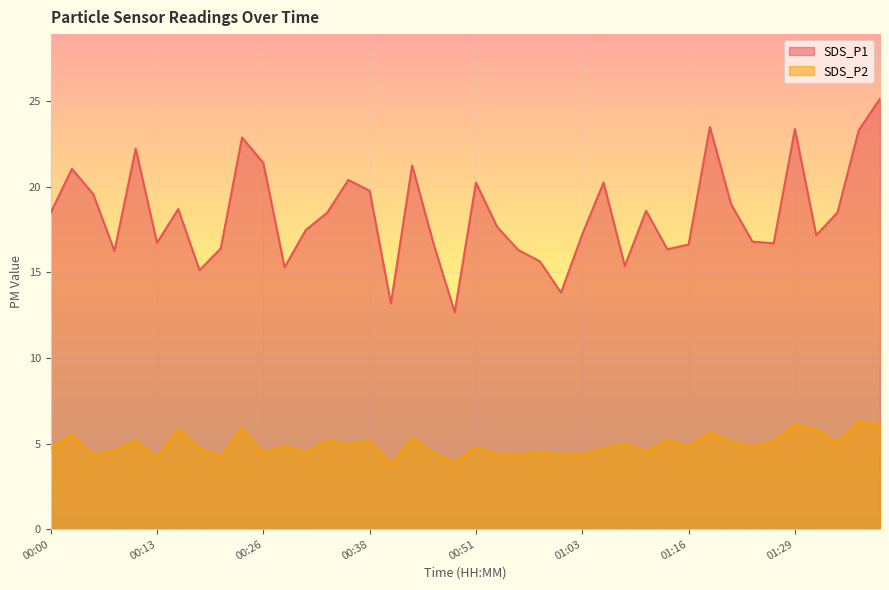

What position from the left is 00:53?

22